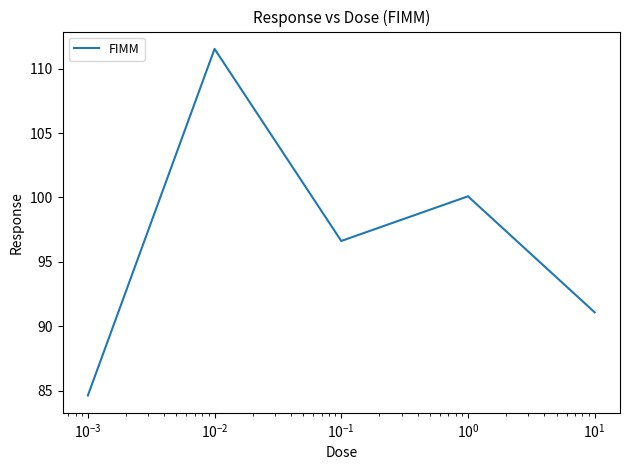

What is the sum of all values?

484.0